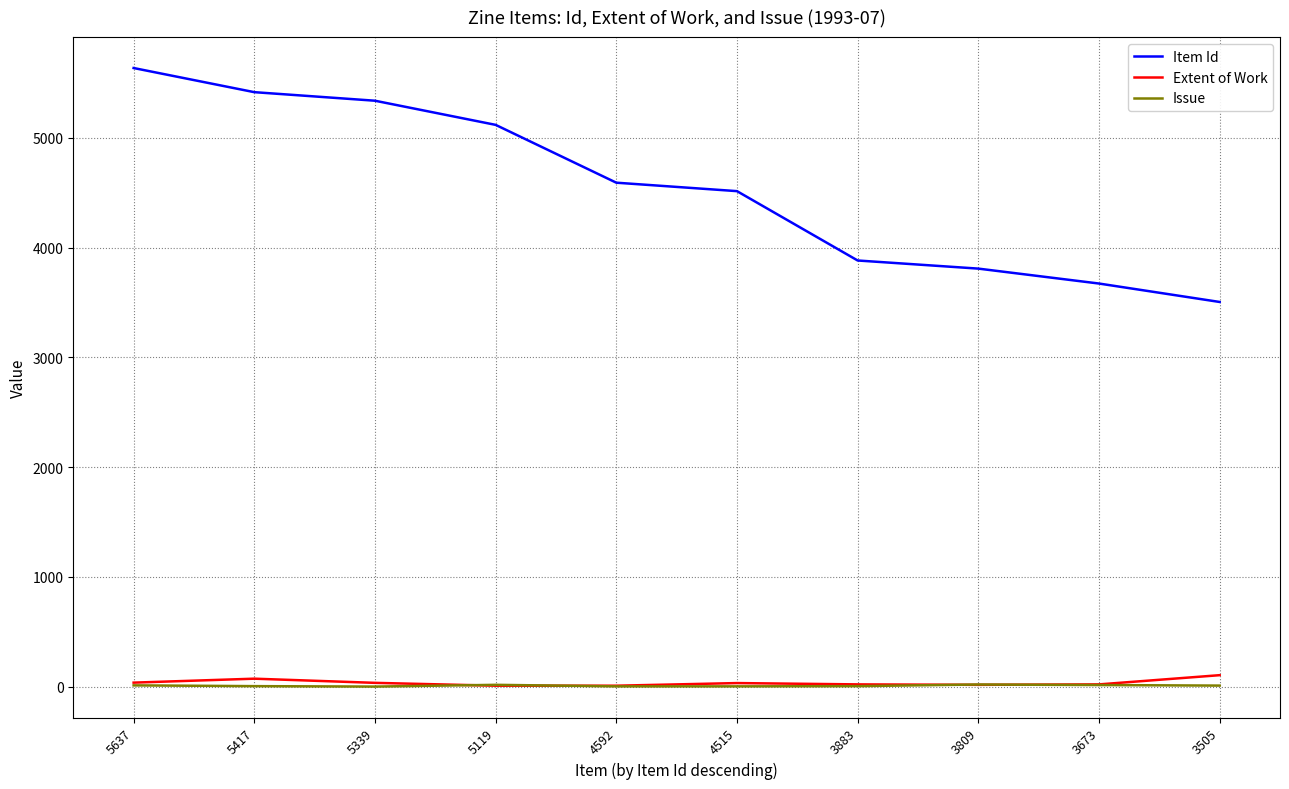

Which series has the largest total across all categories?

Item Id